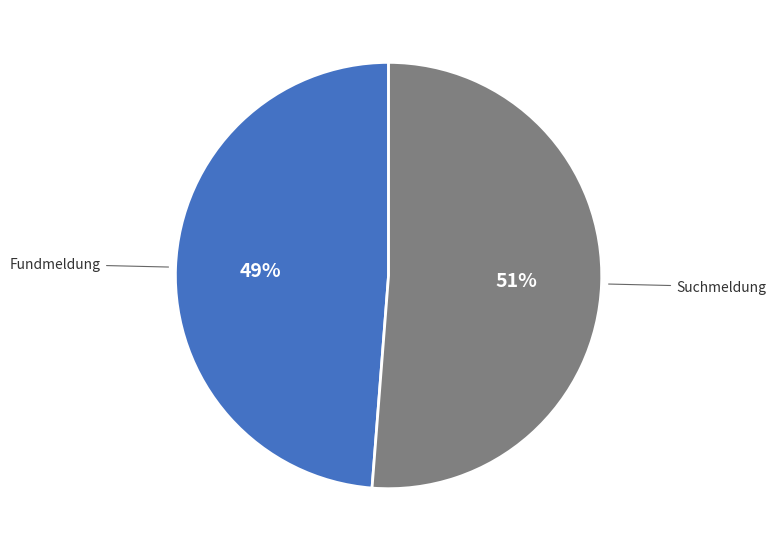

To the nearest percent, what is the average slice percentage?

50%